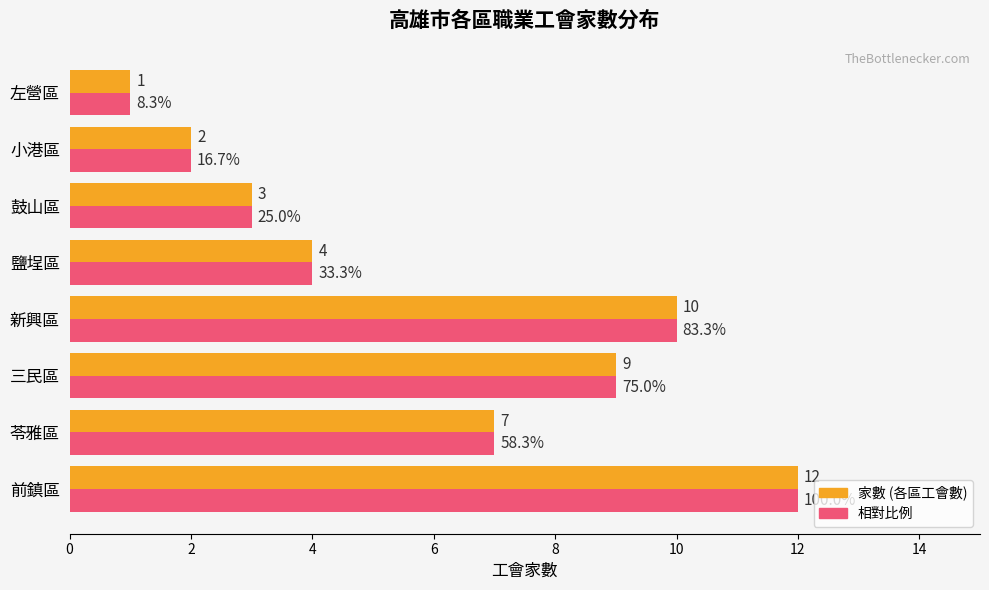

How many values exceed 7?

3